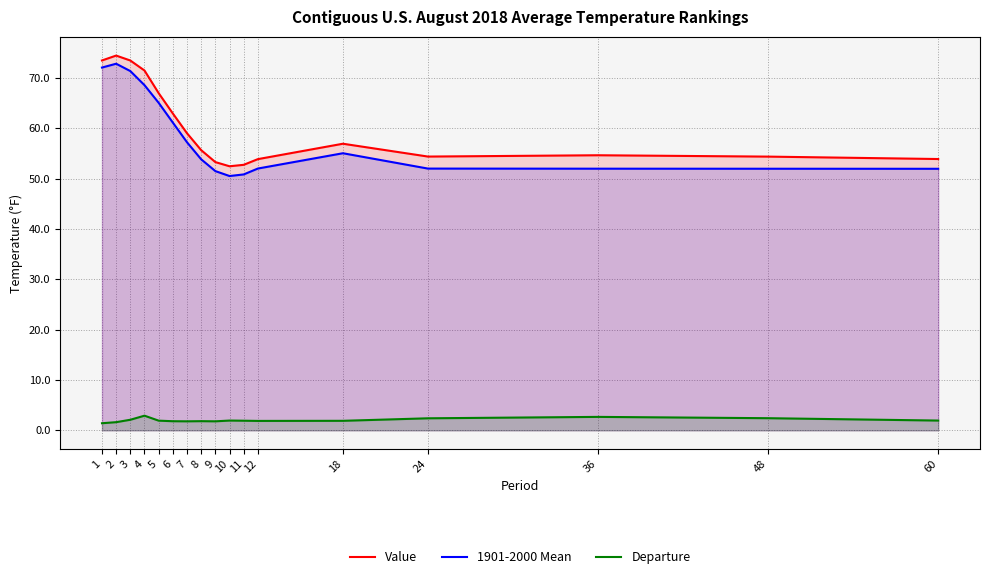

What value does the 1901-2000 Mean series have at 2?

72.9